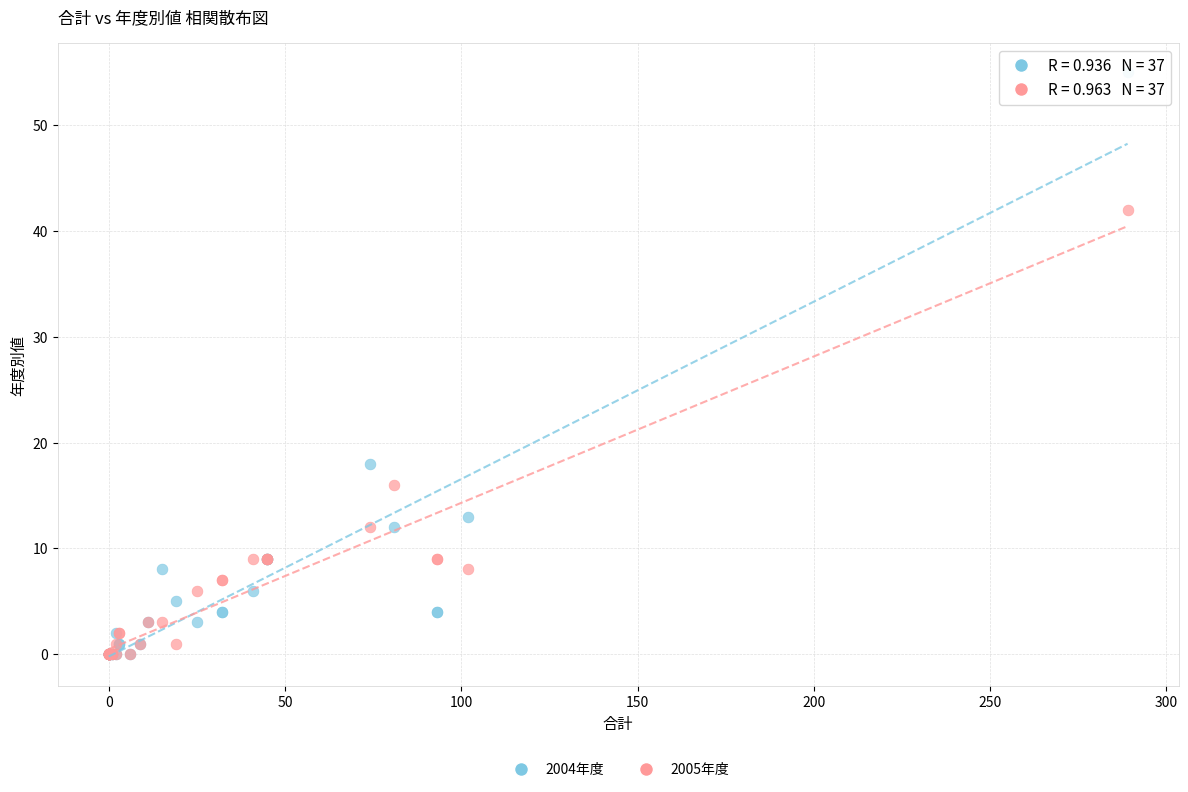

In the 2004年度 series, what Y value is closest to 27?

18